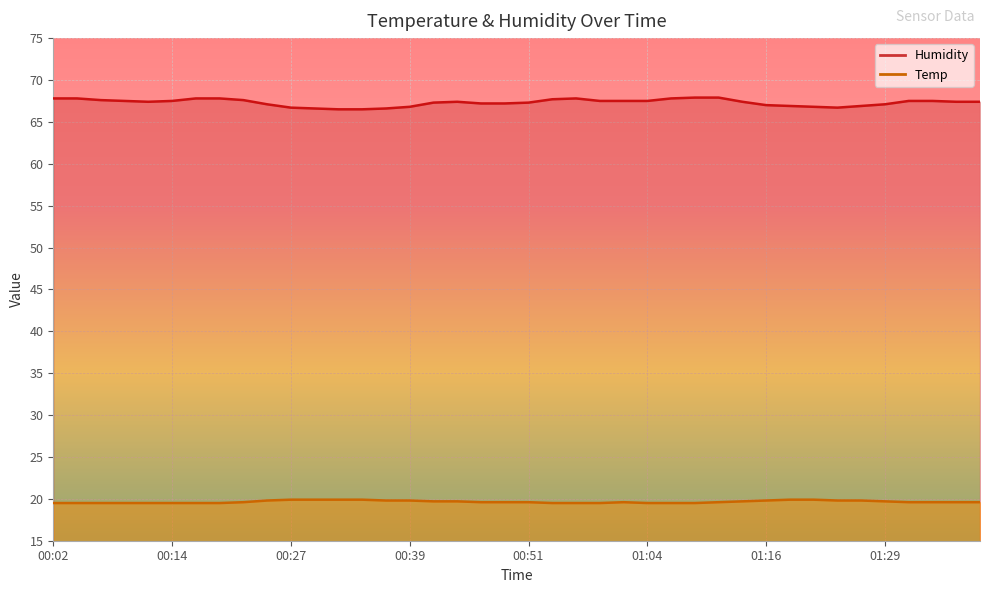

Count the number of data series in this chart.

2